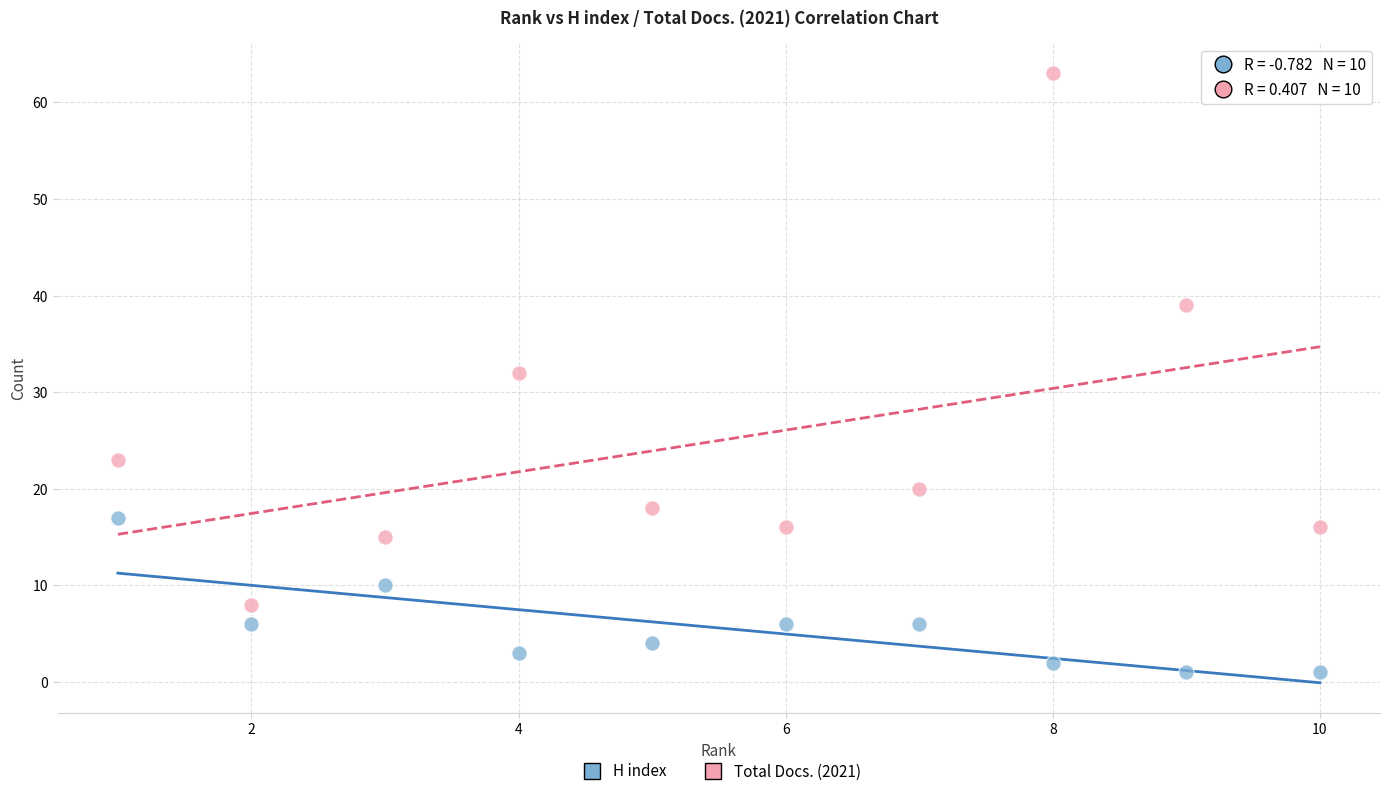

What are all the series names shown in the legend?

H index, Total Docs. (2021)